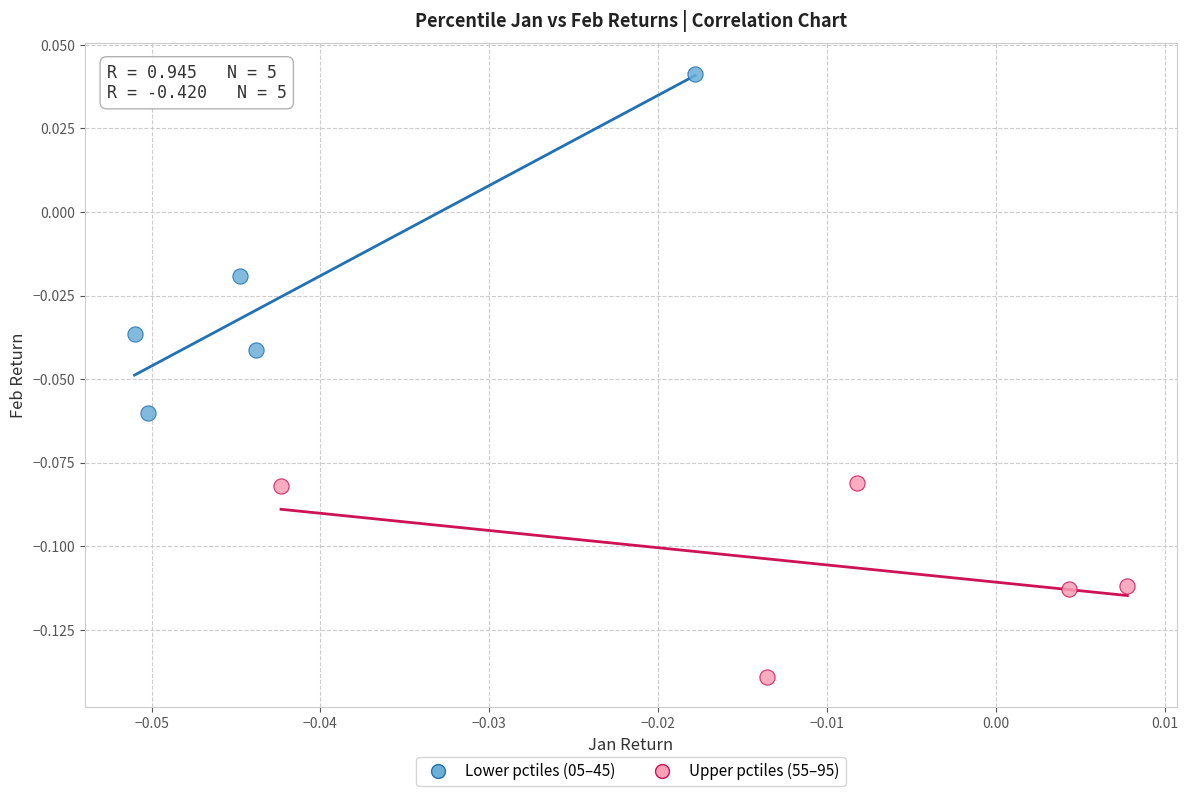

Which series reaches the maximum Y coordinate?

Lower pctiles (05–45)